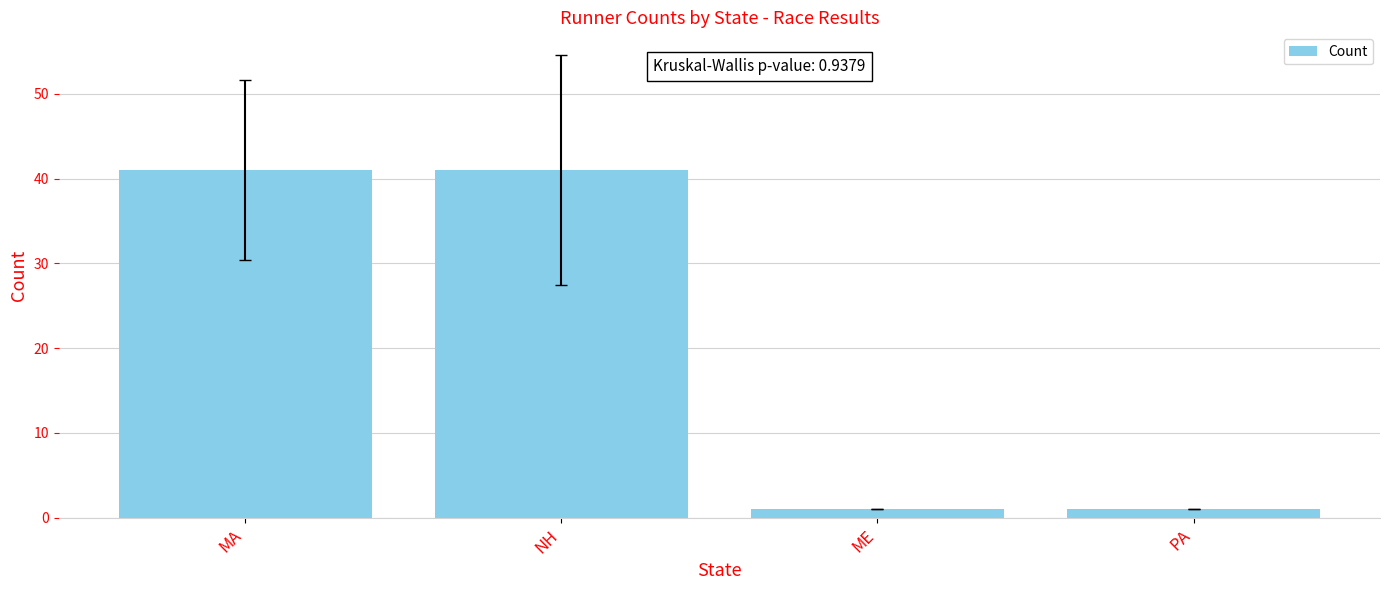

What is the change in value from NH to ME?

-40